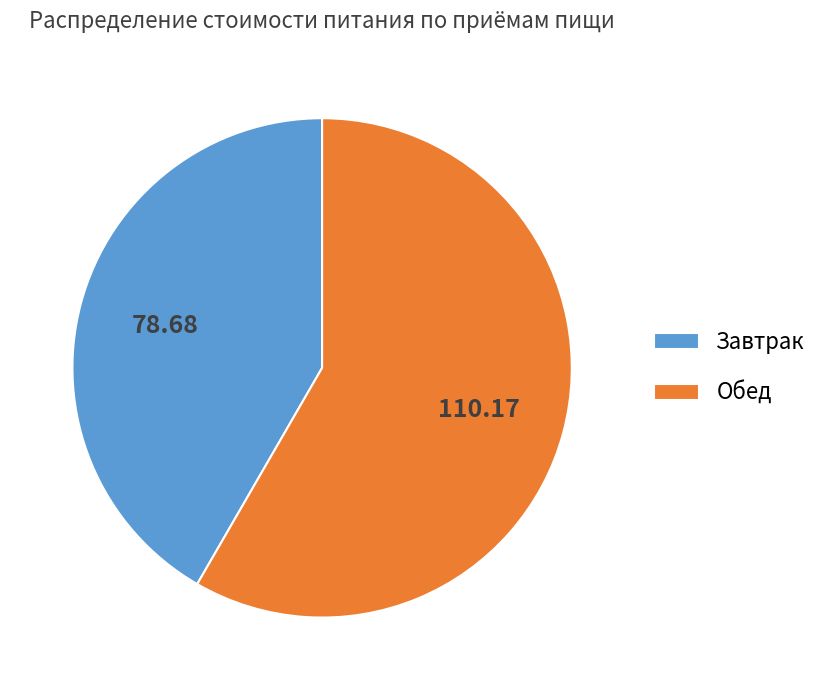

Rank the categories by value from highest to lowest.

Обед, Завтрак